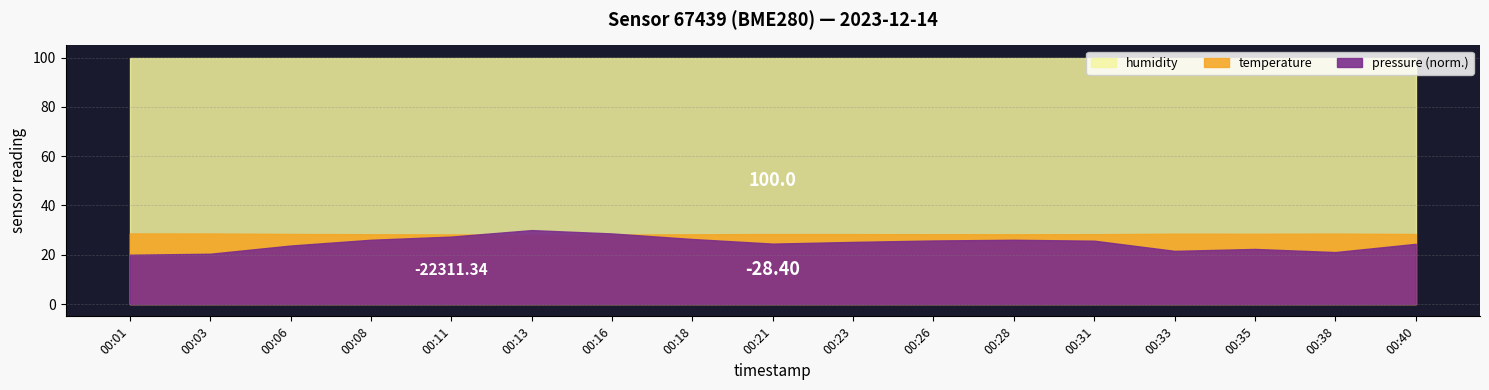

Is the value of pressure at 00:31 greater than the value of humidity at 00:16?

No